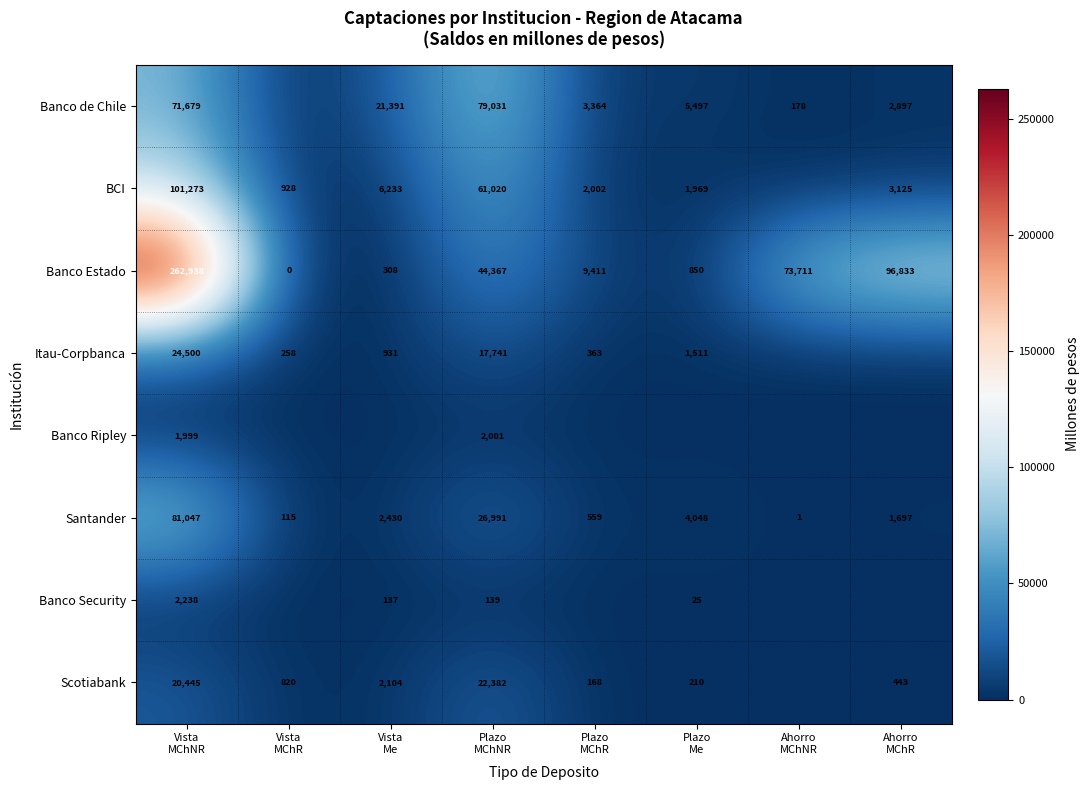

What is the difference between the maximum and minimum values in the Banco Estado series?

262938